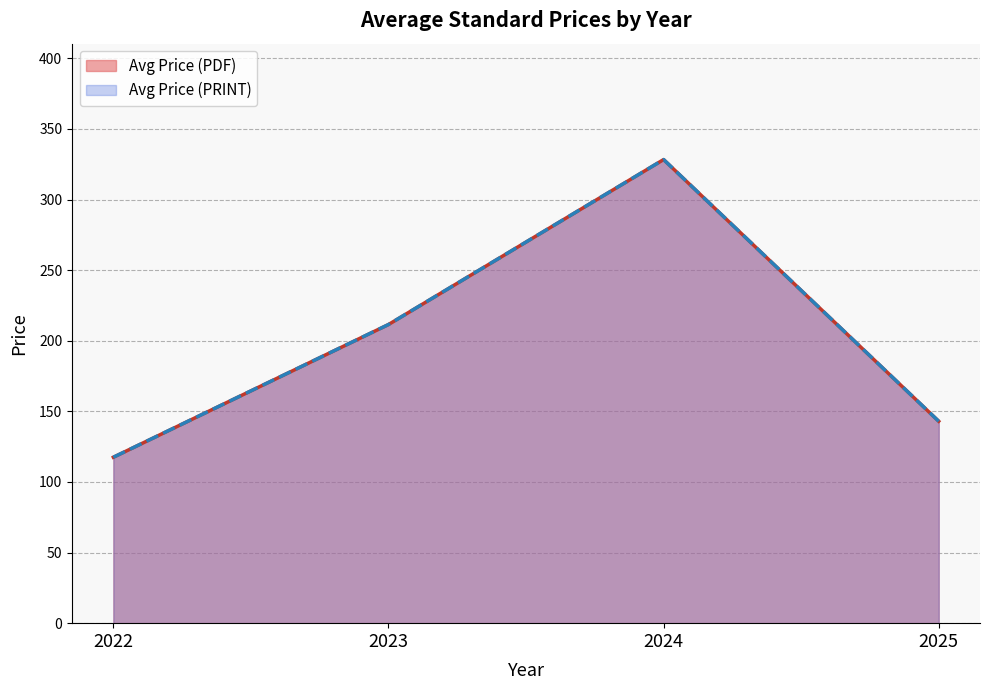

How many lines are shown in the chart?

2